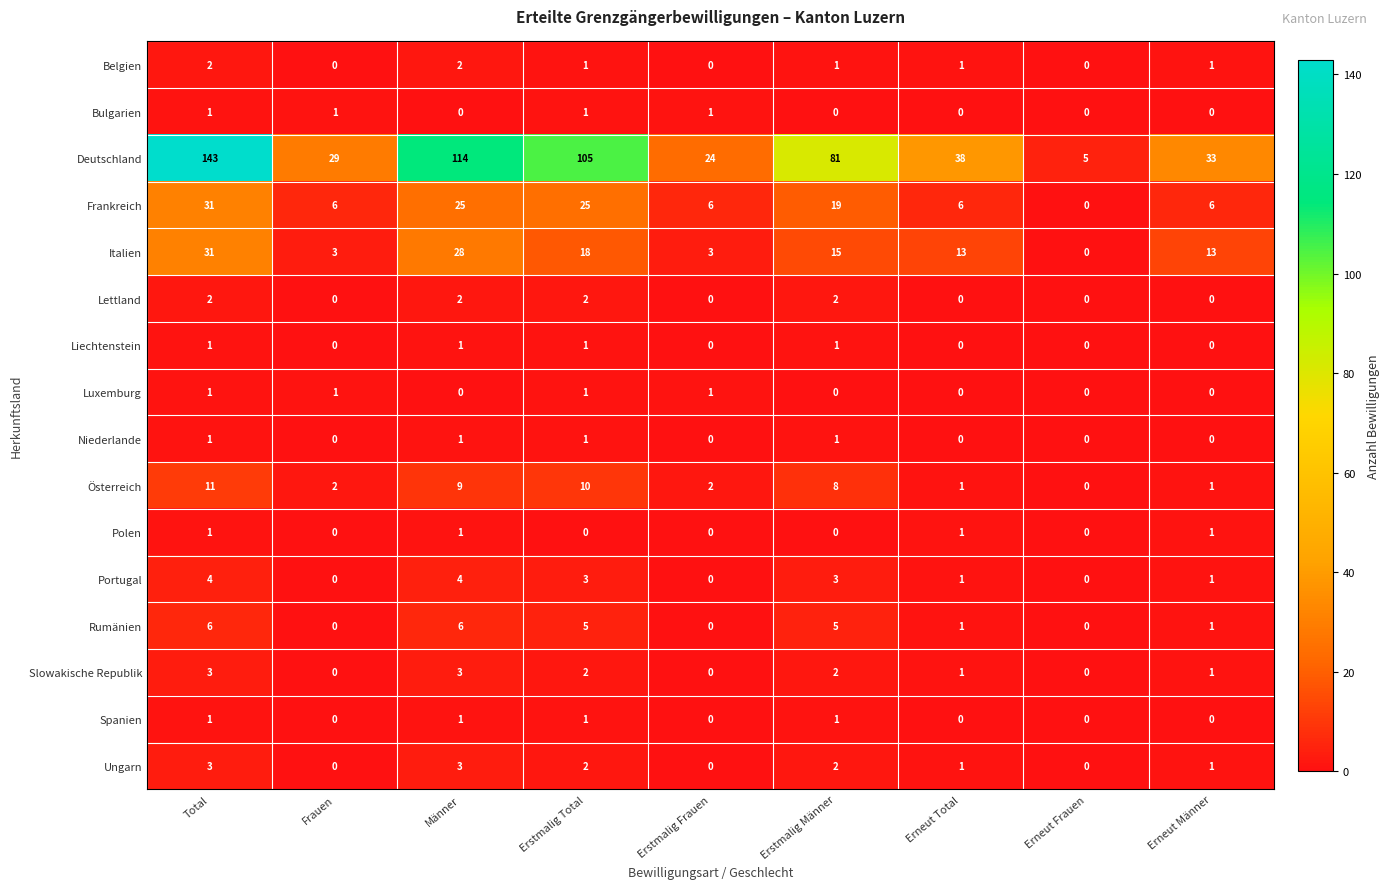

Where does the Slowakische Republik series first go above 1?

Total